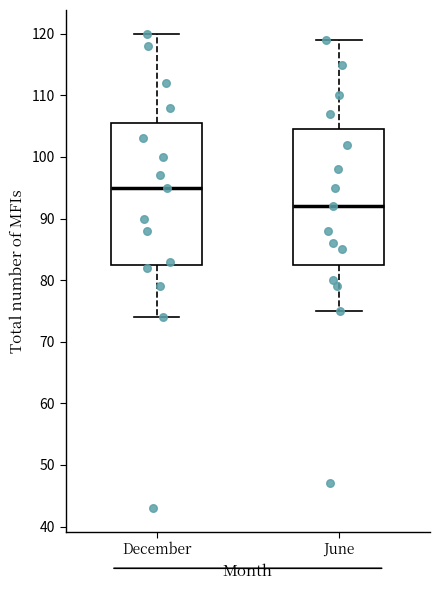

Where does the lower whisker of the box for December end on the y-axis? The values are not printed on the chart, so give them approximately, as read against the axis.

74